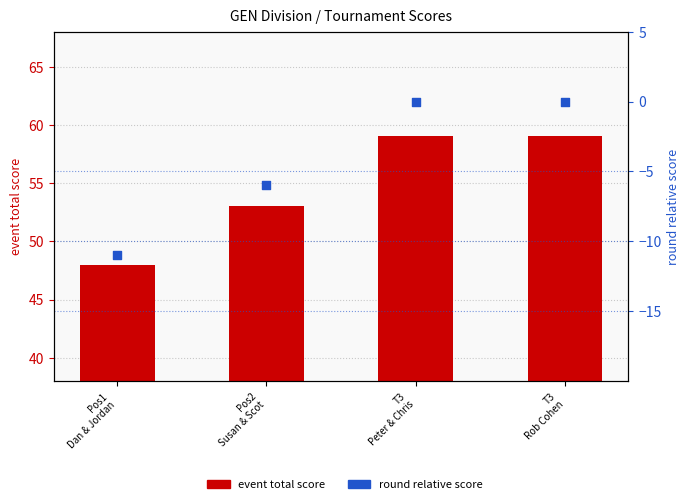

What is the total value across all series at Pos2
Susan & Scot?

47